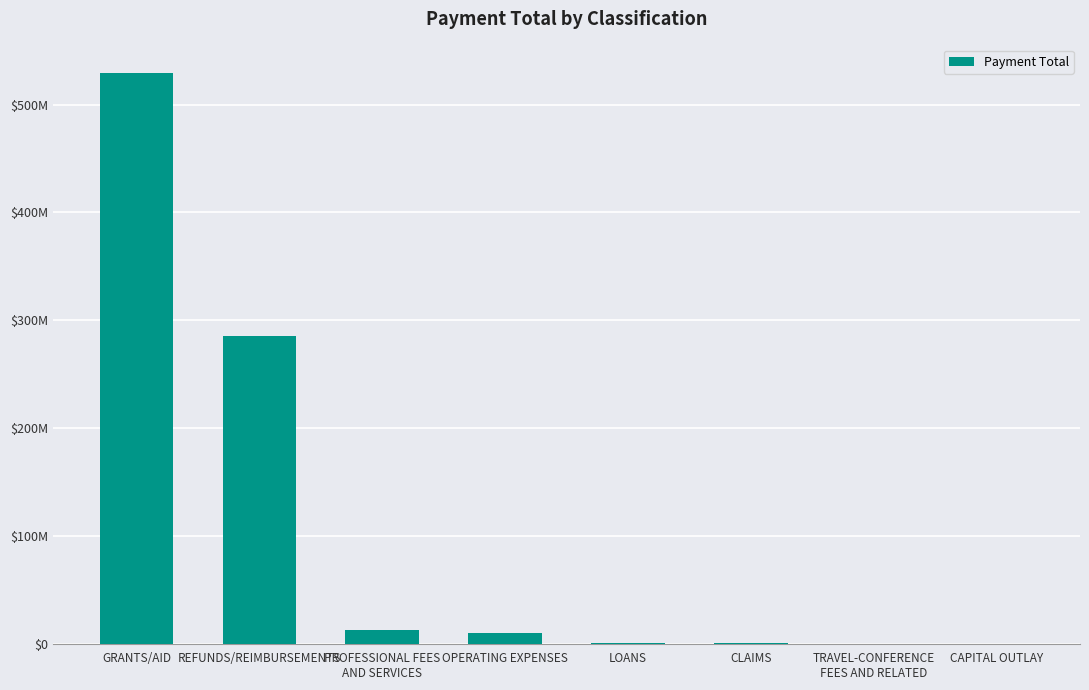

At which category does the chart reach its peak across all series?

GRANTS/AID